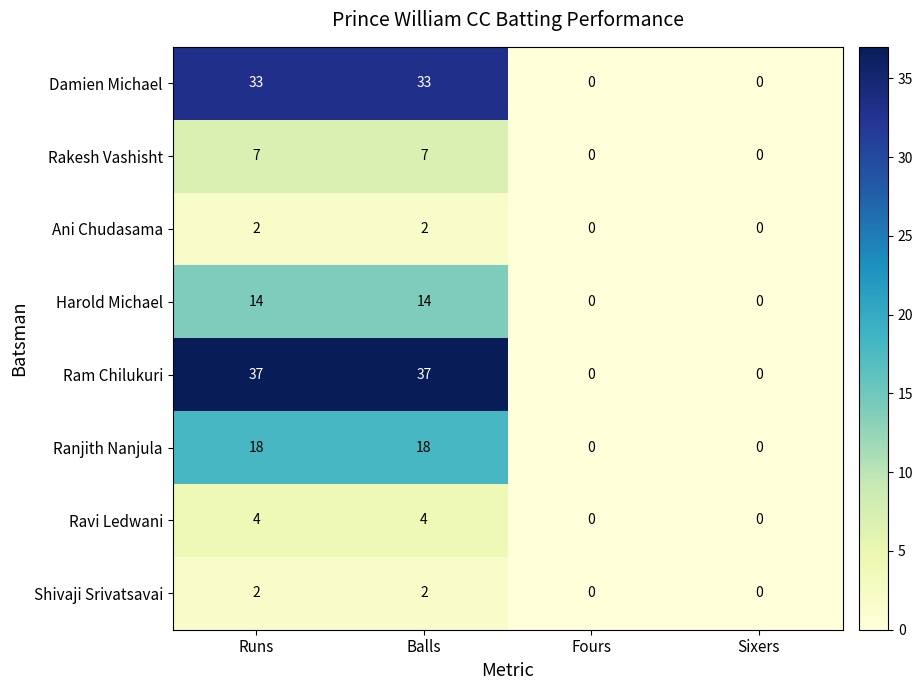

What is the total value across all series at Balls?

117